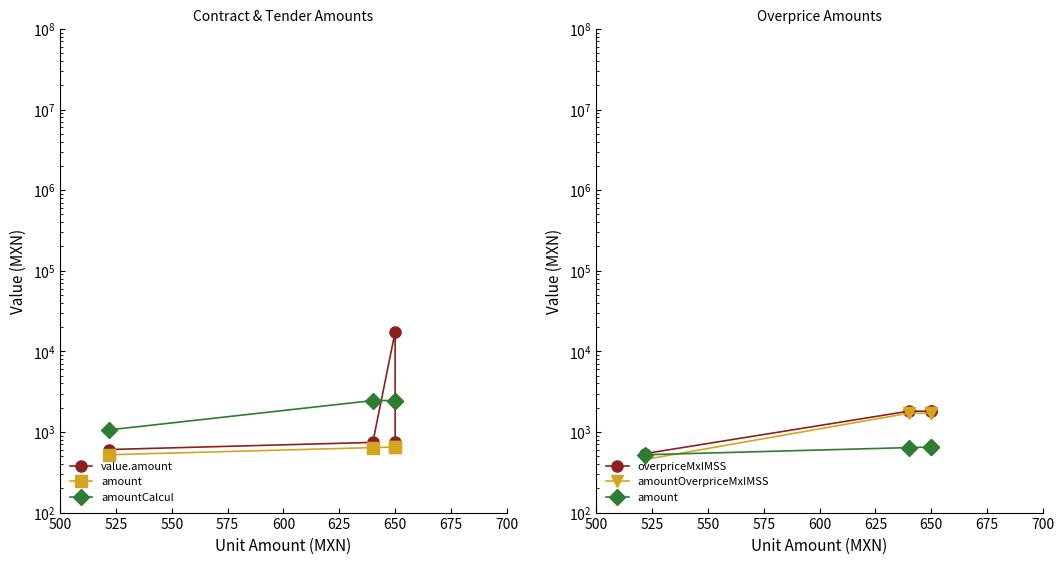

What is the sum of all overpriceMxIMSS values?

5957.5